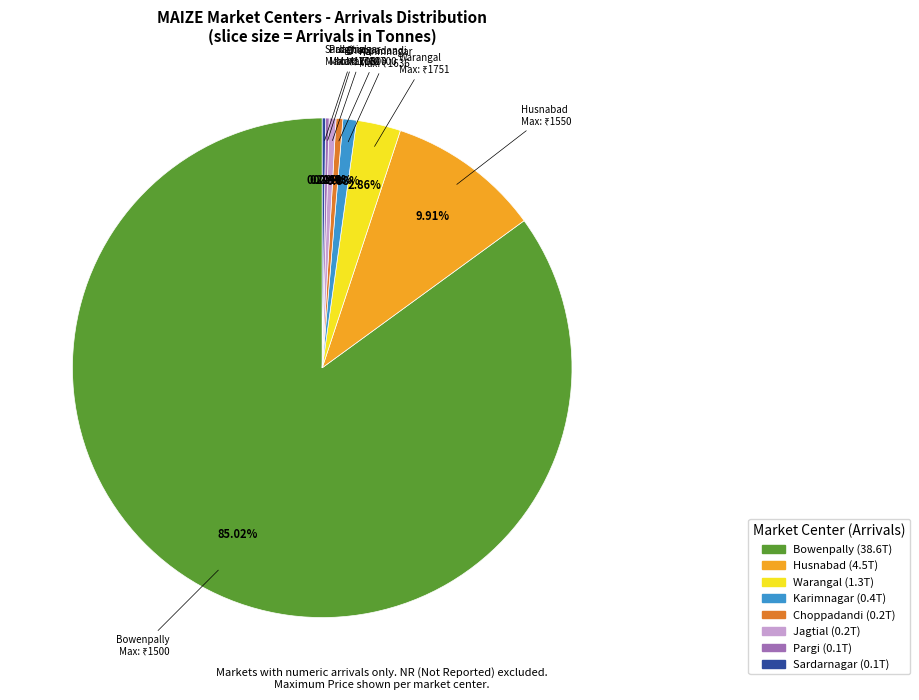

What is the largest slice in the pie chart?

Bowenpally